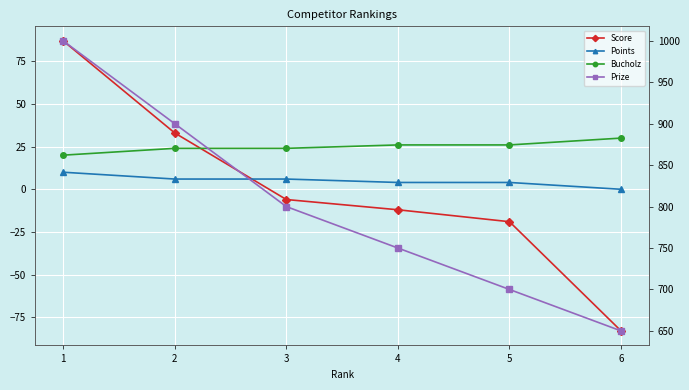

True or false: Prize has more than 1 points higher than both neighbors.

False